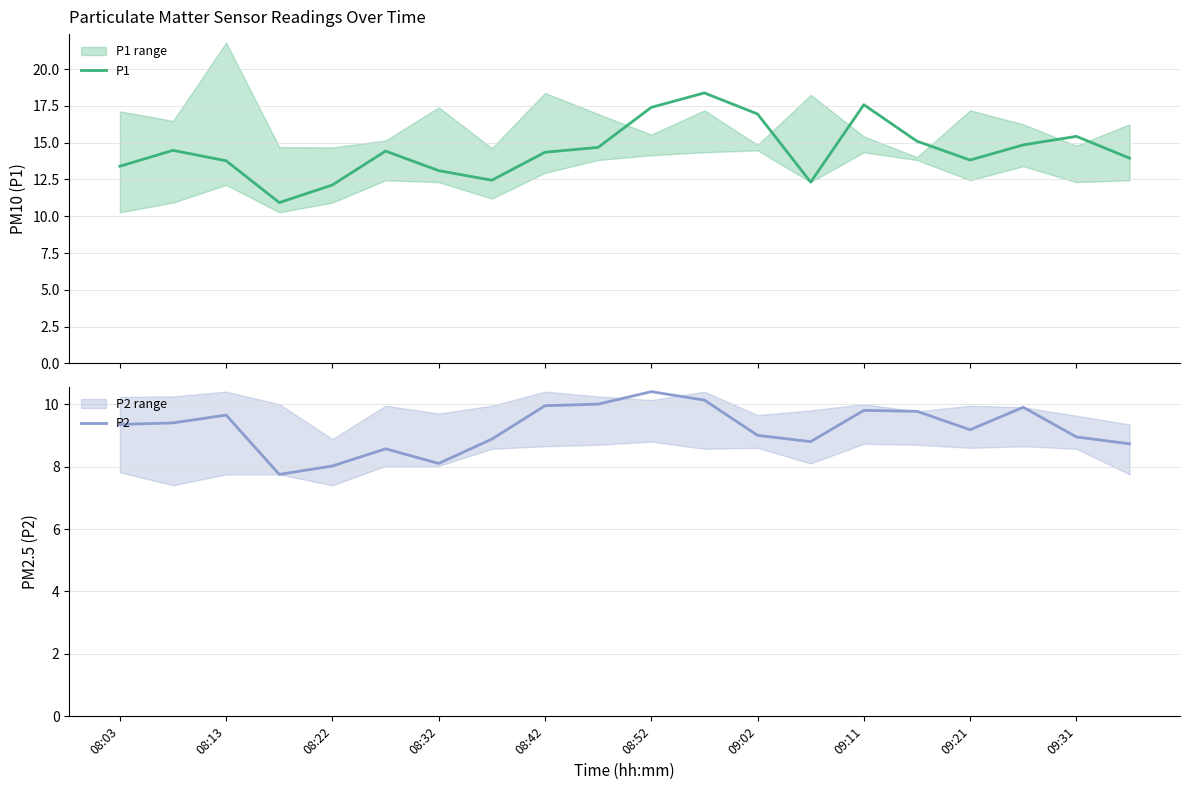

True or false: P2 has a value of 5.4 at 09:31.

False